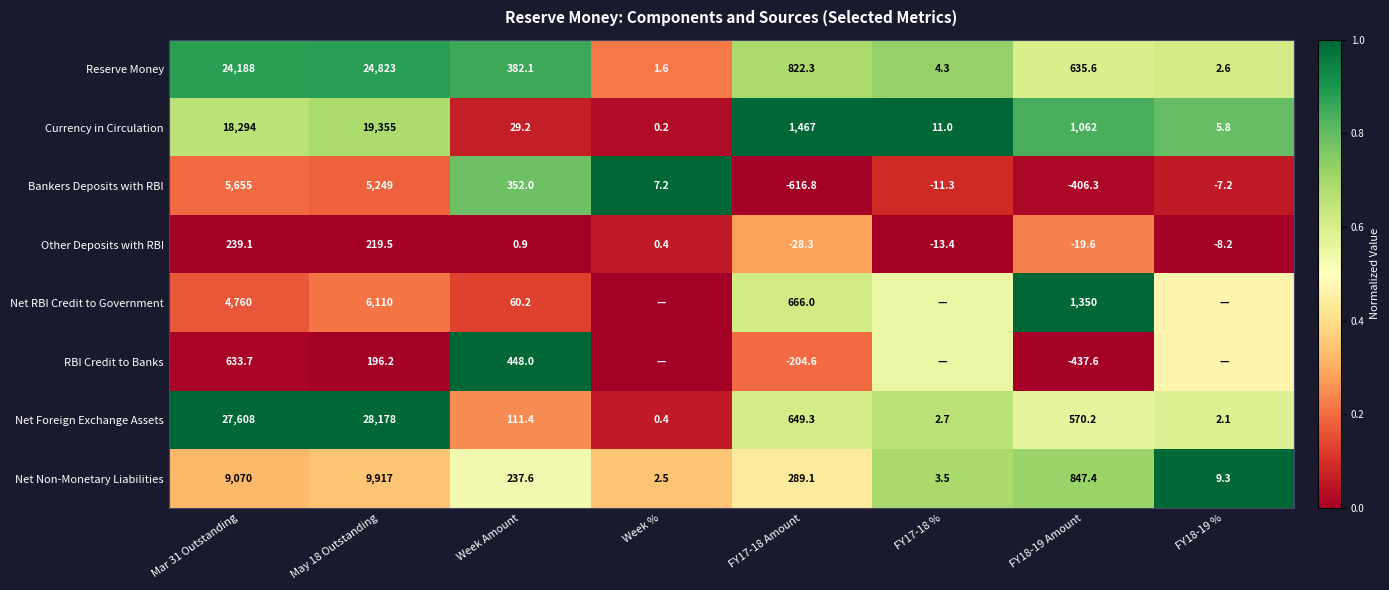

Which category has the lowest value in the Currency in Circulation series?

Week %